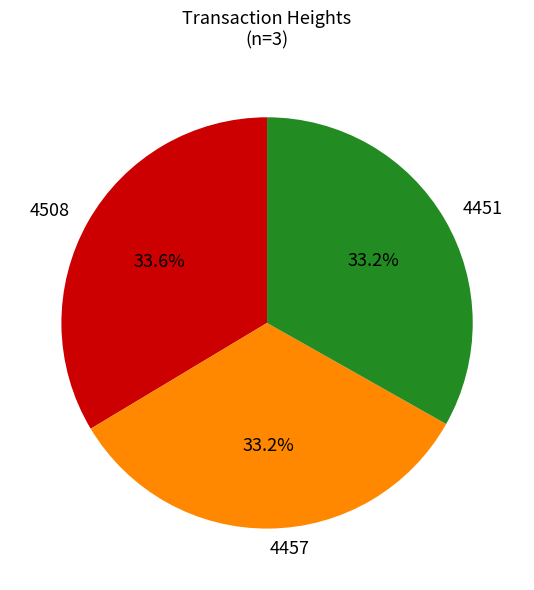

To the nearest percent, what portion does 4451 represent?

33%